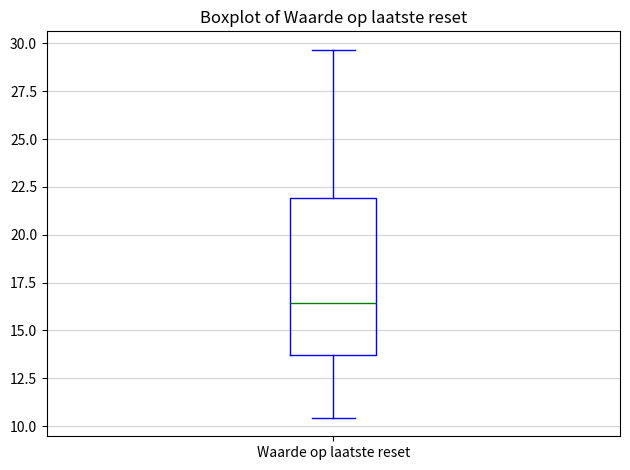

Where is the upper edge of the box for Waarde op laatste reset on the y-axis? The values are not printed on the chart, so give them approximately, as read against the axis.

22.0